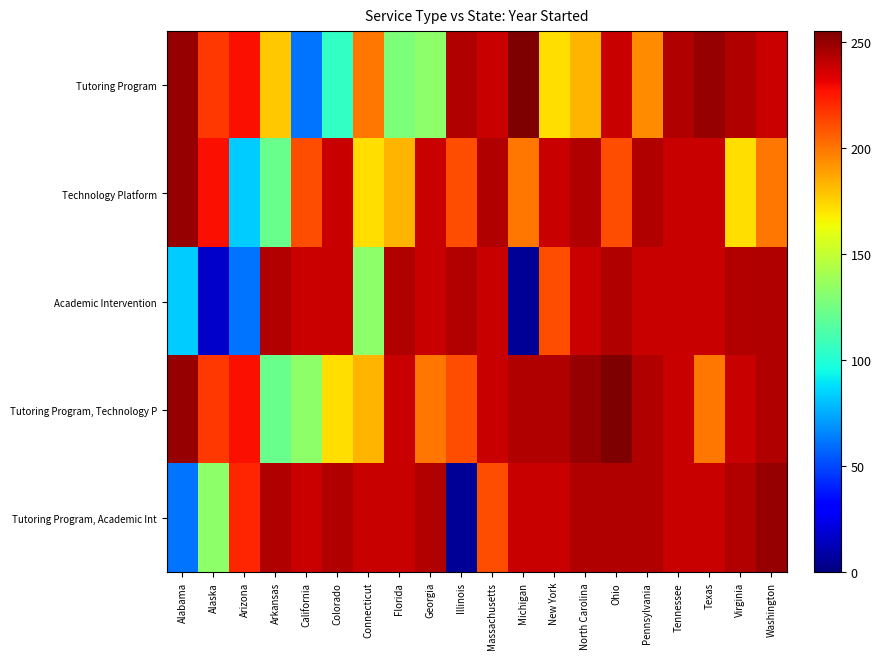

Reading right to left, transcribe all the data shown in this chart.

Tutoring Program: Washington=238.4	Virginia=243.9	Texas=249.5	Tennessee=243.9	Pennsylvania=194.0	Ohio=238.4	North Carolina=182.9	New York=171.8	Michigan=255.0	Massachusetts=238.4	Illinois=243.9	Georgia=133.0	Florida=127.5	Connecticut=199.6	Colorado=105.3	California=61.0	Arkansas=177.4	Arizona=227.3	Alaska=216.2	Alabama=249.5
Technology Platform: Washington=199.6	Virginia=171.8	Texas=238.4	Tennessee=238.4	Pennsylvania=243.9	Ohio=210.7	North Carolina=243.9	New York=238.4	Michigan=199.6	Massachusetts=243.9	Illinois=210.7	Georgia=238.4	Florida=182.9	Connecticut=171.8	Colorado=238.4	California=210.7	Arkansas=122.0	Arizona=83.2	Alaska=227.3	Alabama=249.5
Academic Intervention: Washington=243.9	Virginia=243.9	Texas=238.4	Tennessee=238.4	Pennsylvania=238.4	Ohio=243.9	North Carolina=238.4	New York=210.7	Michigan=5.5	Massachusetts=238.4	Illinois=243.9	Georgia=238.4	Florida=243.9	Connecticut=133.0	Colorado=238.4	California=238.4	Arkansas=243.9	Arizona=61.0	Alaska=16.6	Alabama=83.2
Tutoring Program, Technology P: Washington=243.9	Virginia=238.4	Texas=199.6	Tennessee=238.4	Pennsylvania=243.9	Ohio=255.0	North Carolina=249.5	New York=243.9	Michigan=243.9	Massachusetts=238.4	Illinois=210.7	Georgia=199.6	Florida=238.4	Connecticut=182.9	Colorado=171.8	California=133.0	Arkansas=122.0	Arizona=227.3	Alaska=216.2	Alabama=249.5
Tutoring Program, Academic Int: Washington=249.5	Virginia=243.9	Texas=238.4	Tennessee=238.4	Pennsylvania=243.9	Ohio=243.9	North Carolina=243.9	New York=238.4	Michigan=238.4	Massachusetts=210.7	Illinois=5.5	Georgia=243.9	Florida=238.4	Connecticut=238.4	Colorado=243.9	California=238.4	Arkansas=243.9	Arizona=221.7	Alaska=133.0	Alabama=61.0